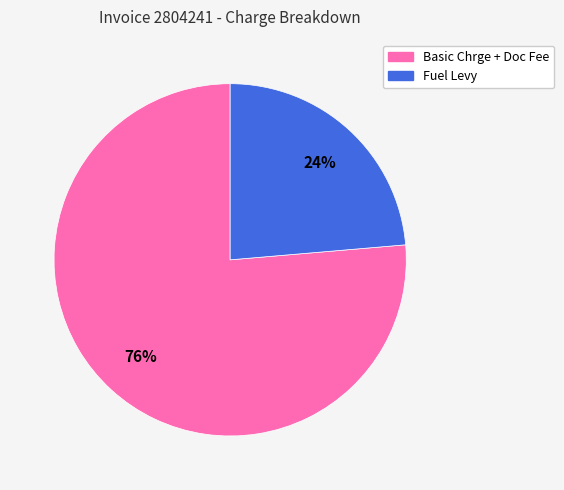

The Fuel Levy slice represents 18% of the pie. True or false?

False